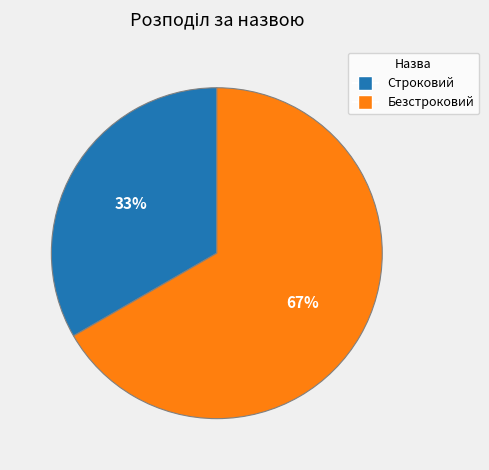

To the nearest percent, what is the combined percentage of Безстроковий and Строковий?

100%